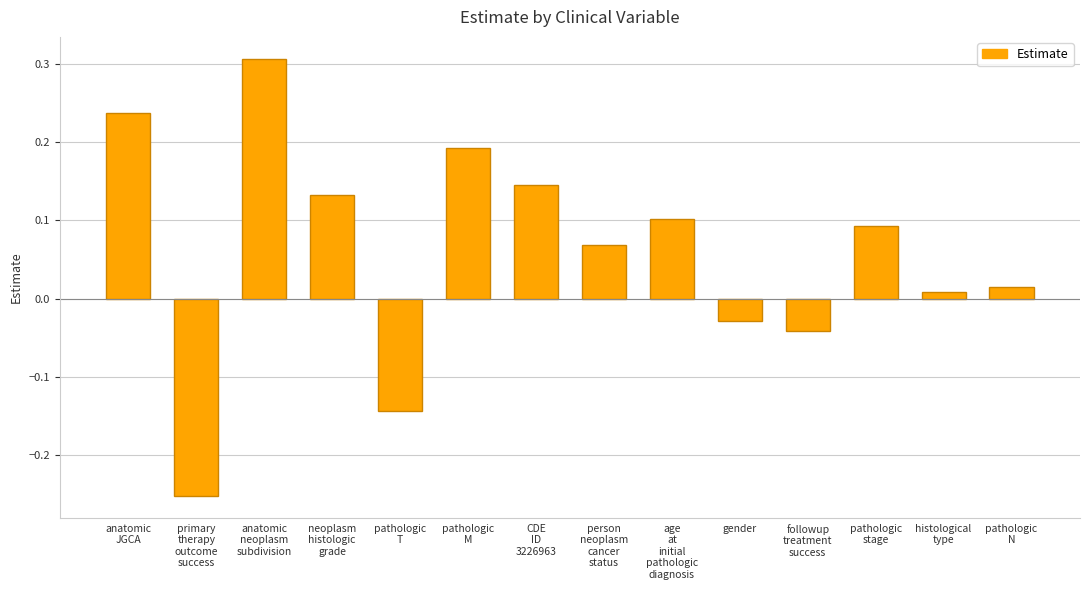

Where is the data nearest to the value 0?

histological
type